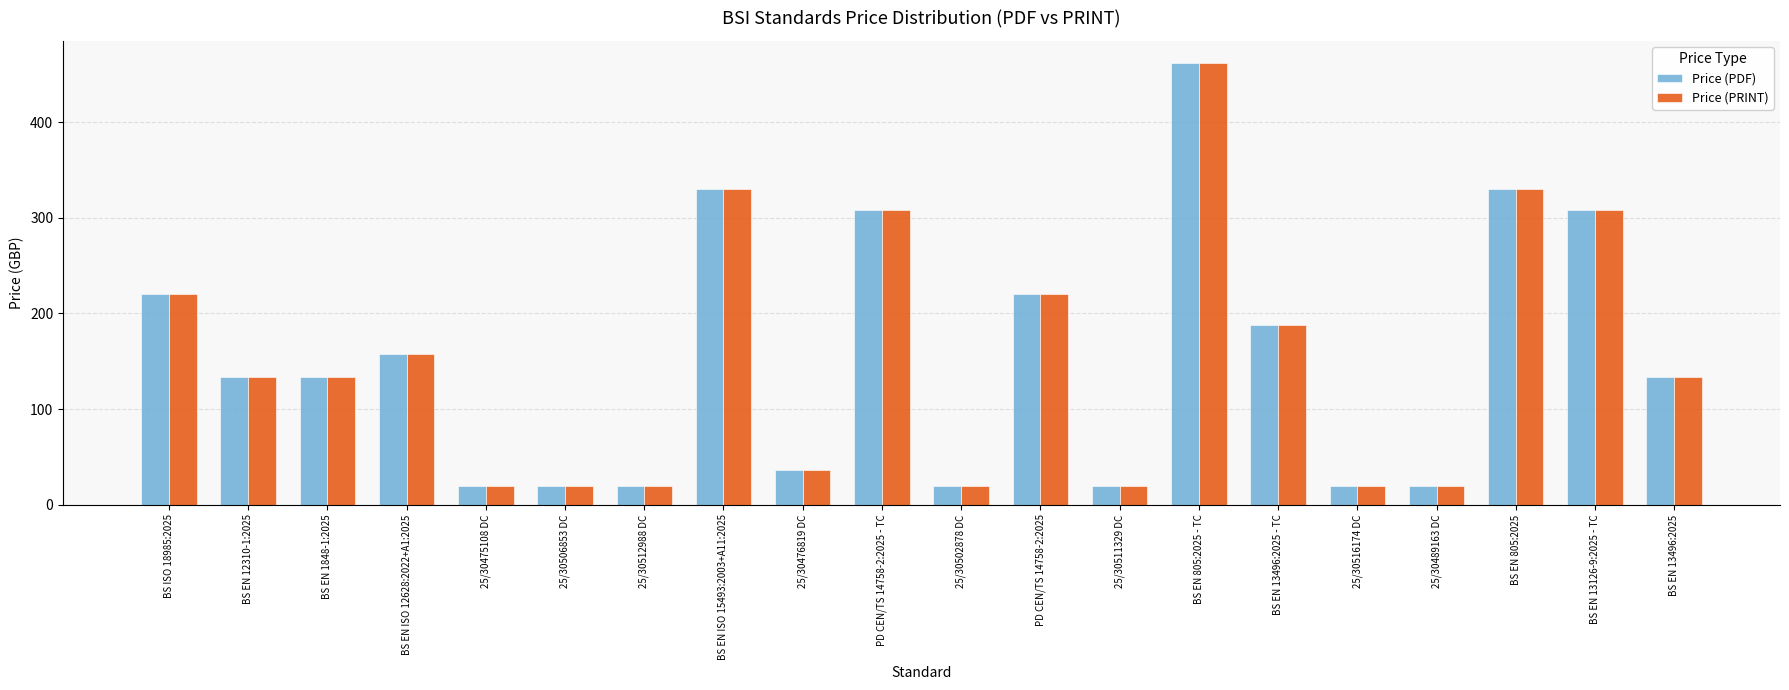

What is the average value of the Price (PRINT) series?

155